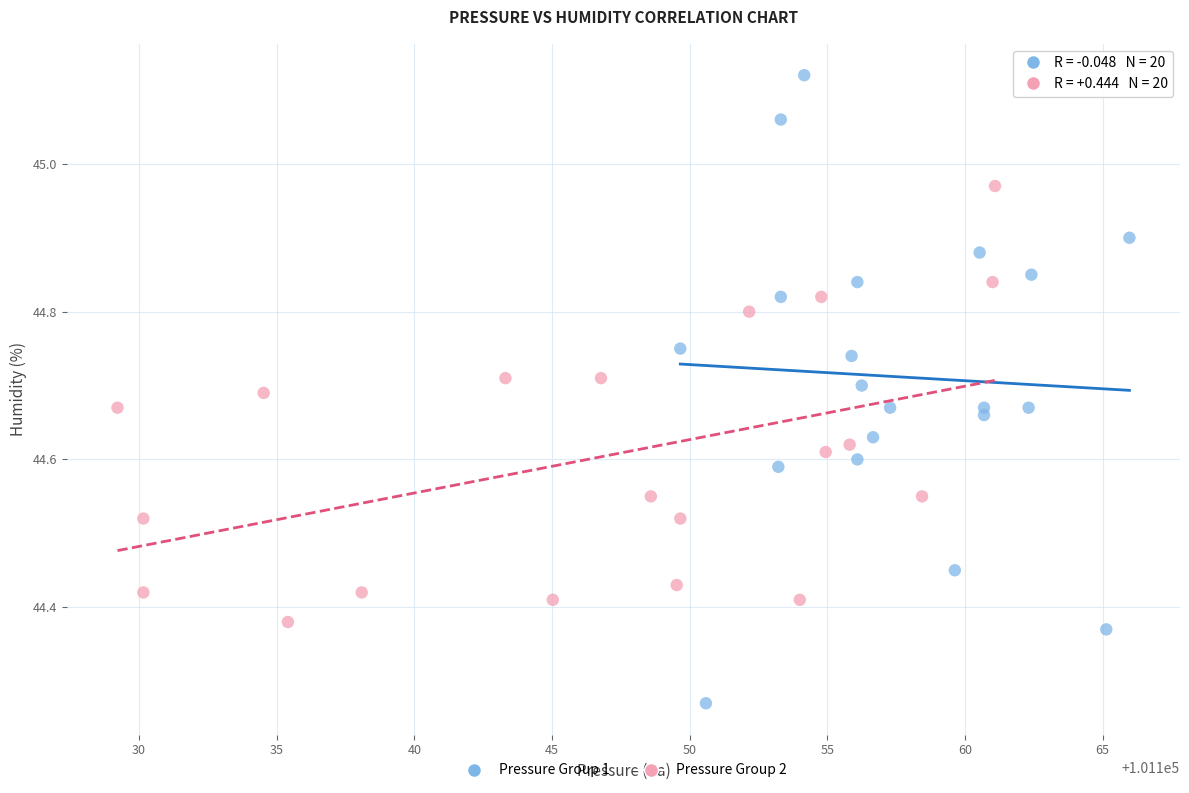

Which series contains the highest Y value?

Pressure Group 1